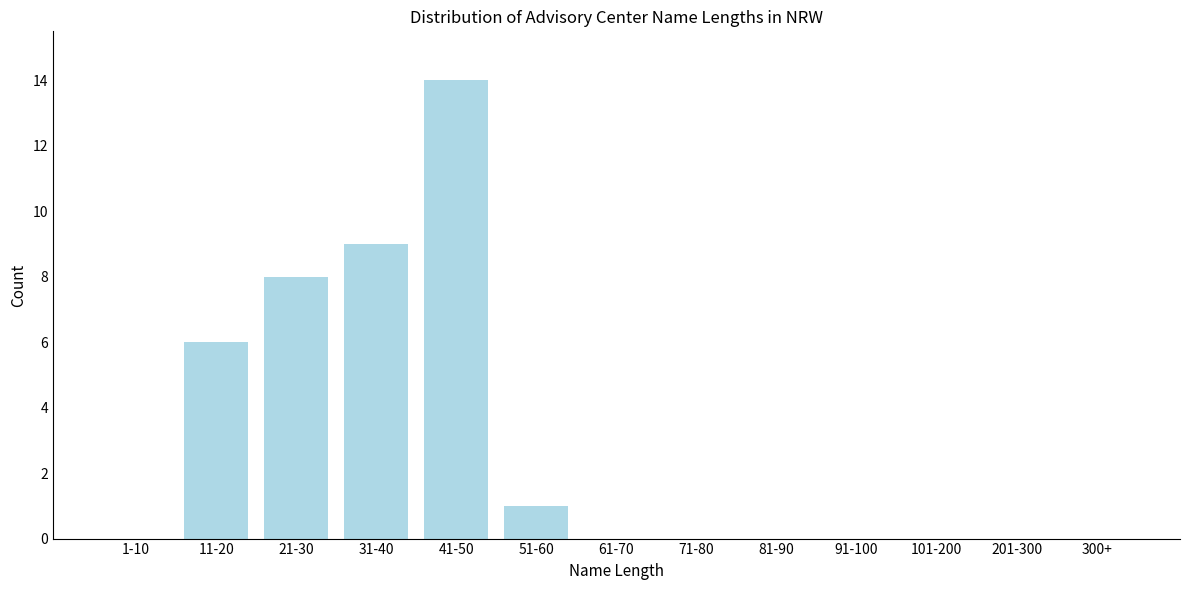

Reading left to right, what are all the values shown in this chart?

1-10=0	11-20=6	21-30=8	31-40=9	41-50=14	51-60=1	61-70=0	71-80=0	81-90=0	91-100=0	101-200=0	201-300=0	300+=0